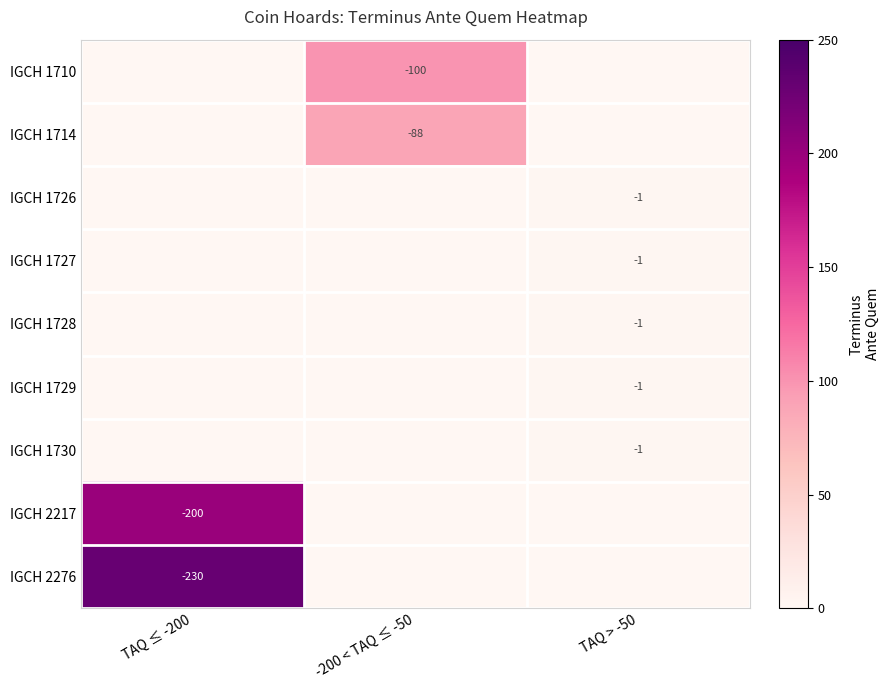

The value of IGCH 1714 at -200 < TAQ ≤ -50 is -88. True or false?

True